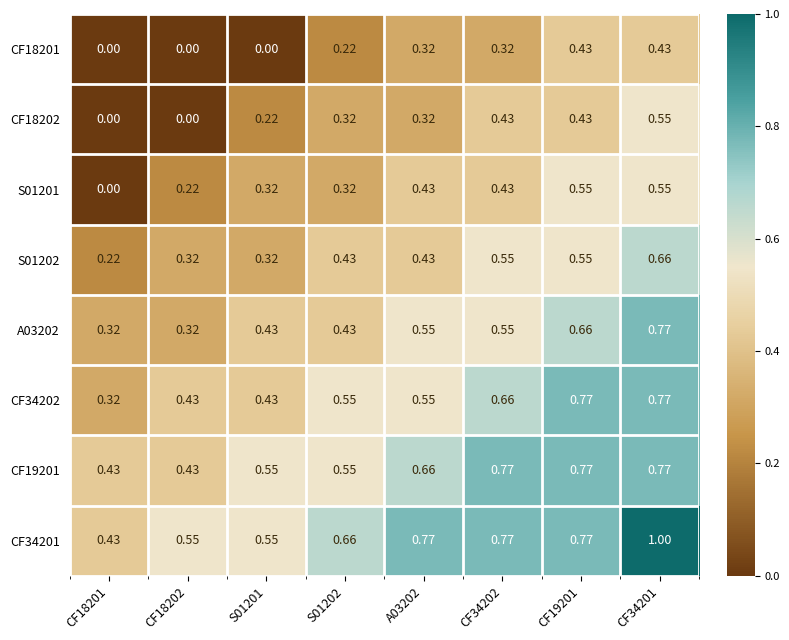

Is the value of CF34202 at CF34201 greater than the value of CF19201 at A03202?

Yes